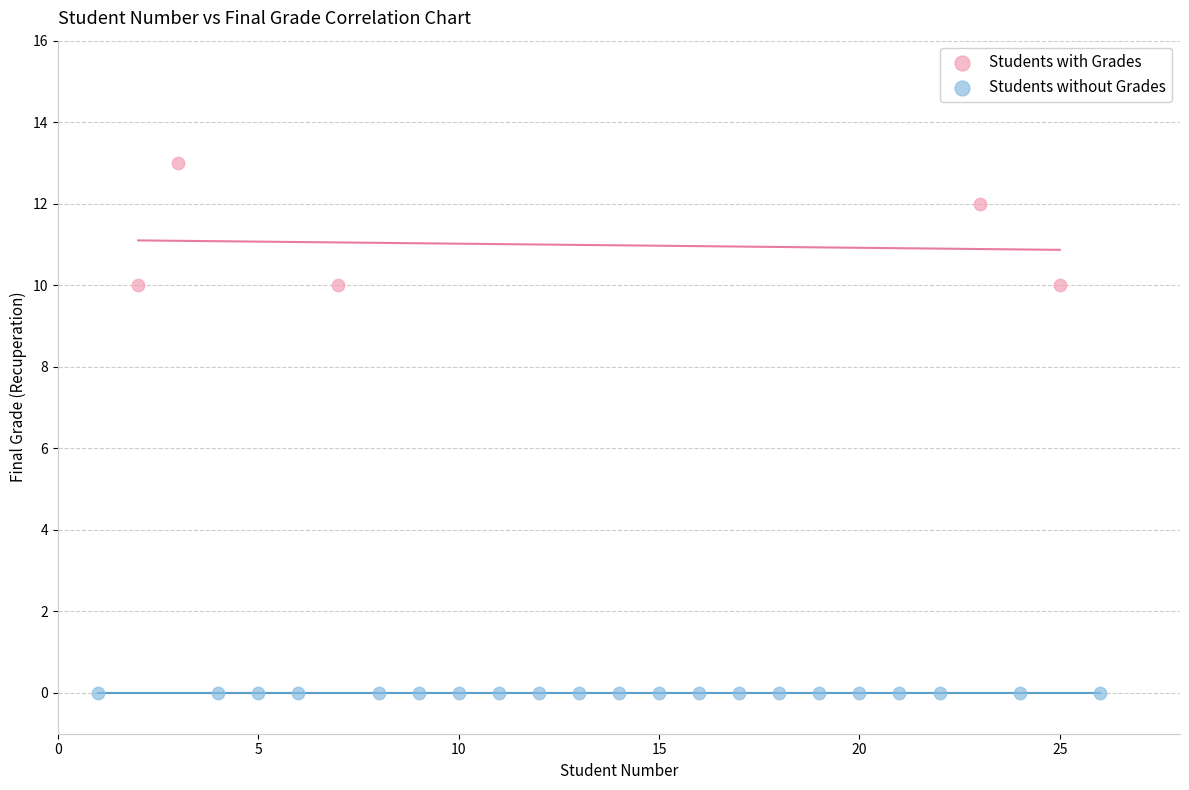

Which series contains the highest Y value?

Students with Grades